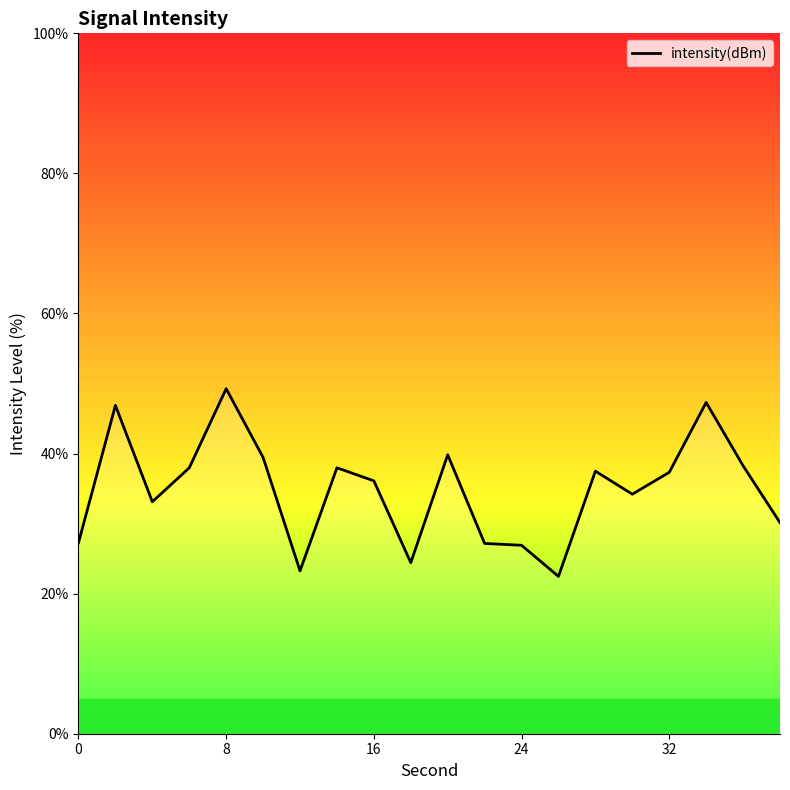

What is the smallest value displayed?

22.5